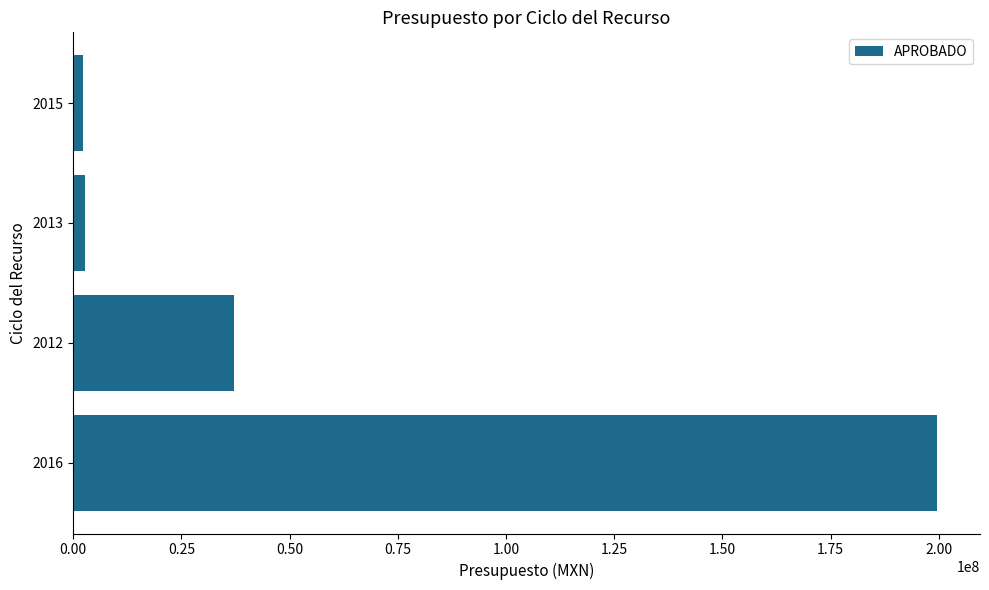

How many values are below 37201848?

2